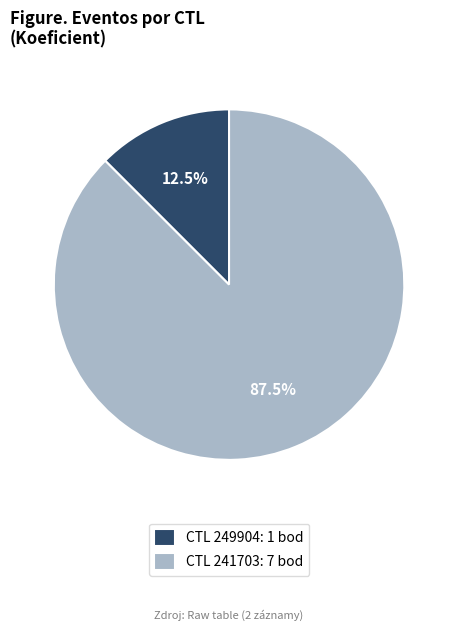

What is the ratio of the value at CTL 241703: 7 bod to the value at CTL 249904: 1 bod?

7.0